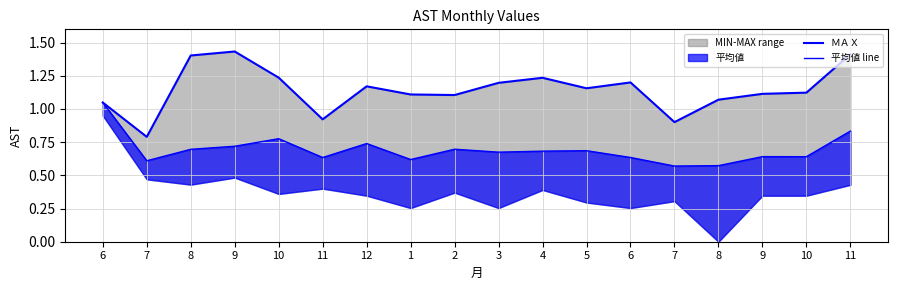

What is the total value across all series at 4?

1.9